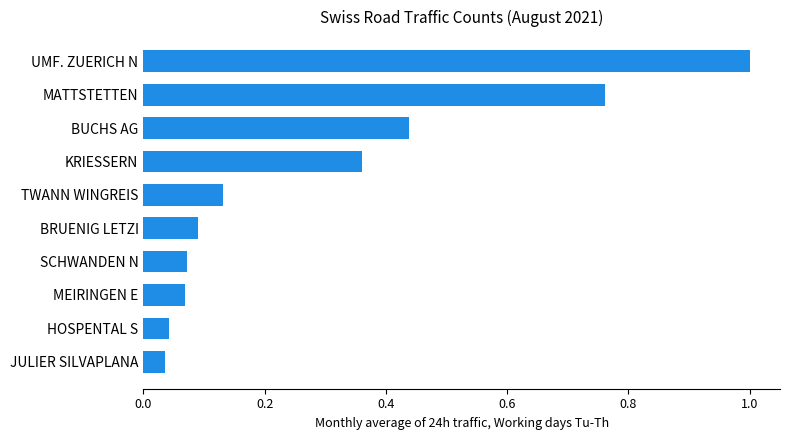

What is the difference between the maximum and minimum values?

1.0